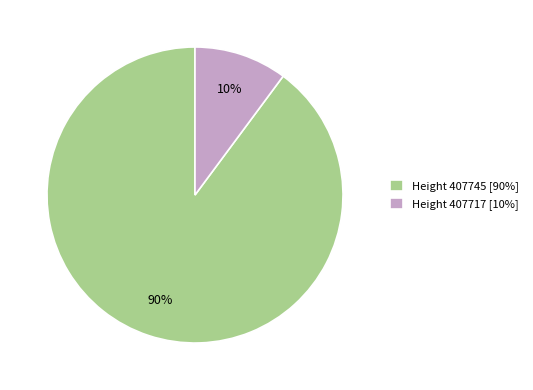

Between Height 407717 [10%] and Height 407745 [90%], which is larger?

Height 407745 [90%]